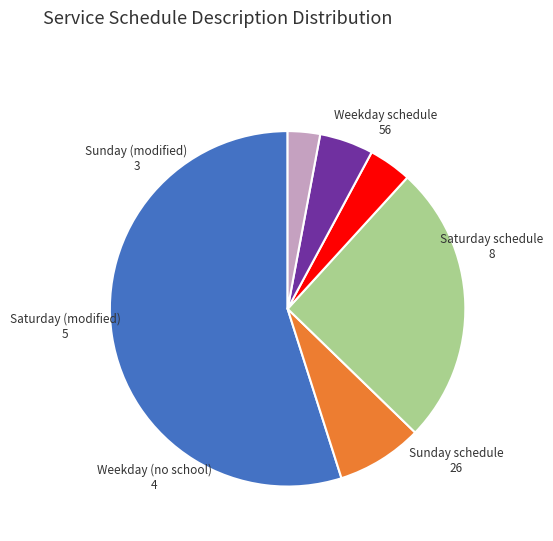

Which has a higher value, Weekday schedule or Saturday schedule?

Weekday schedule